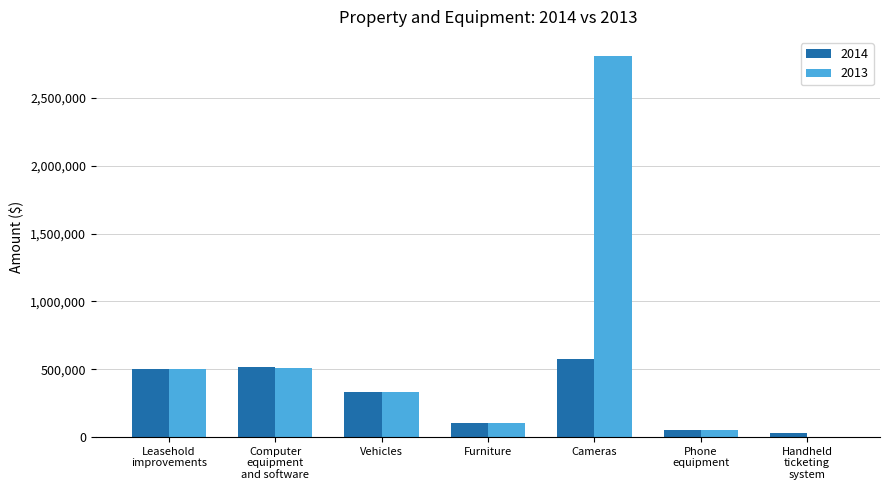

True or false: 2014 has a value of 333531 at Vehicles.

True